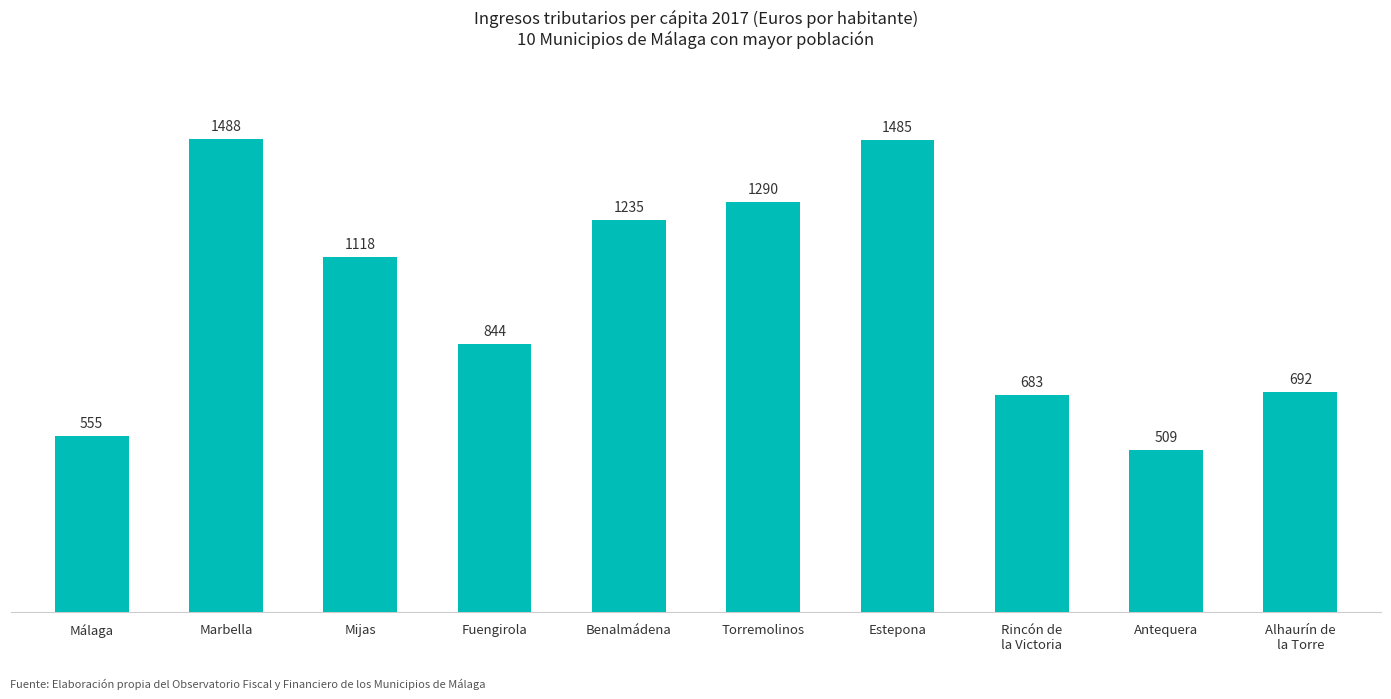

Where does the data first go above 1118?

Marbella